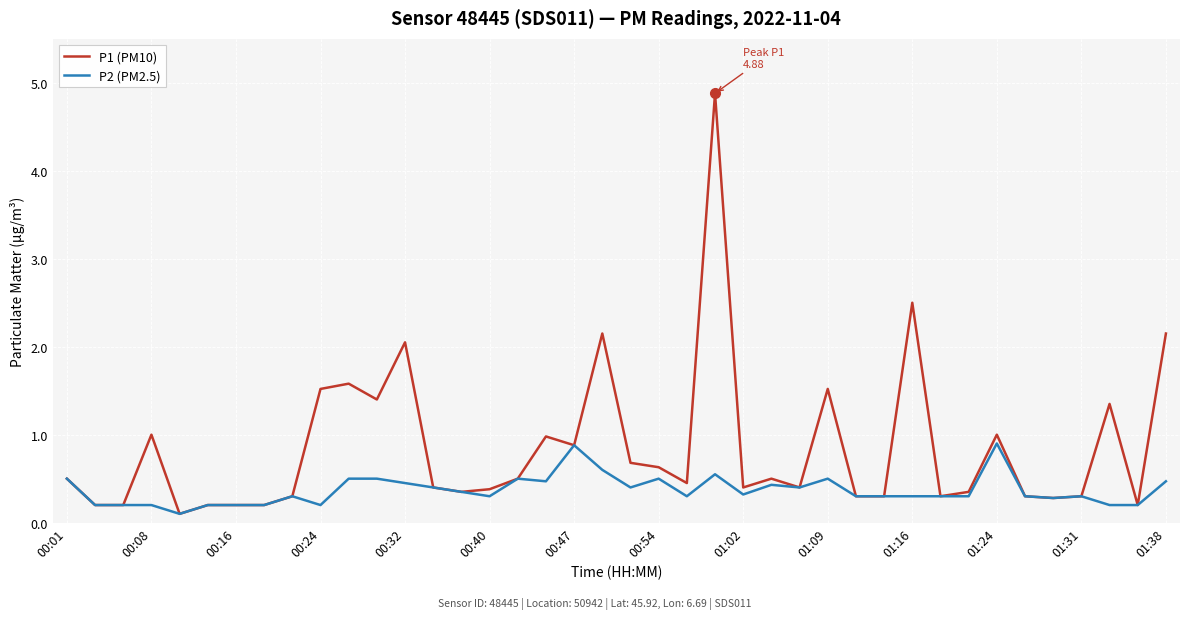

Rank the series by their average value, from lowest to highest.

P2 (PM2.5), P1 (PM10)